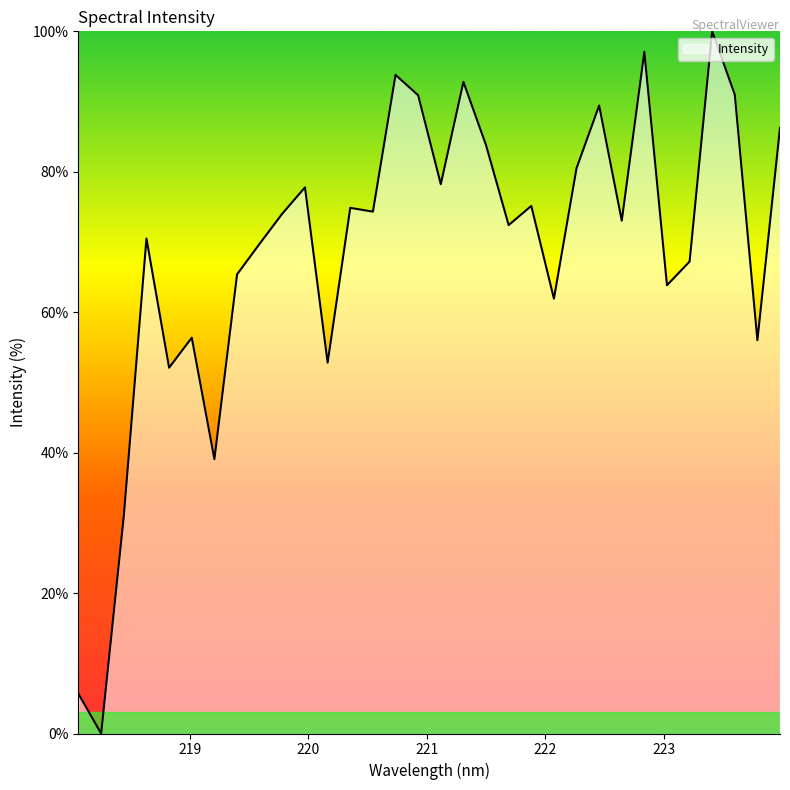

What is the greatest value displayed?

100.0